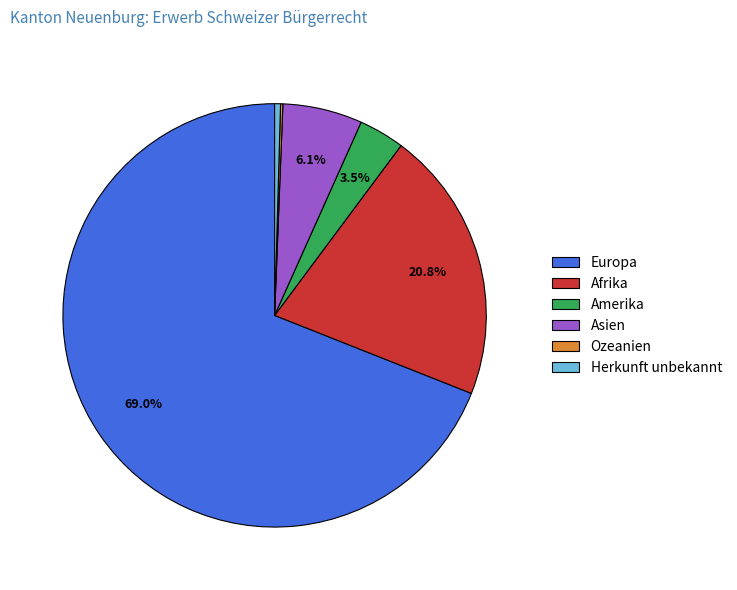

Which slice is the largest?

Europa